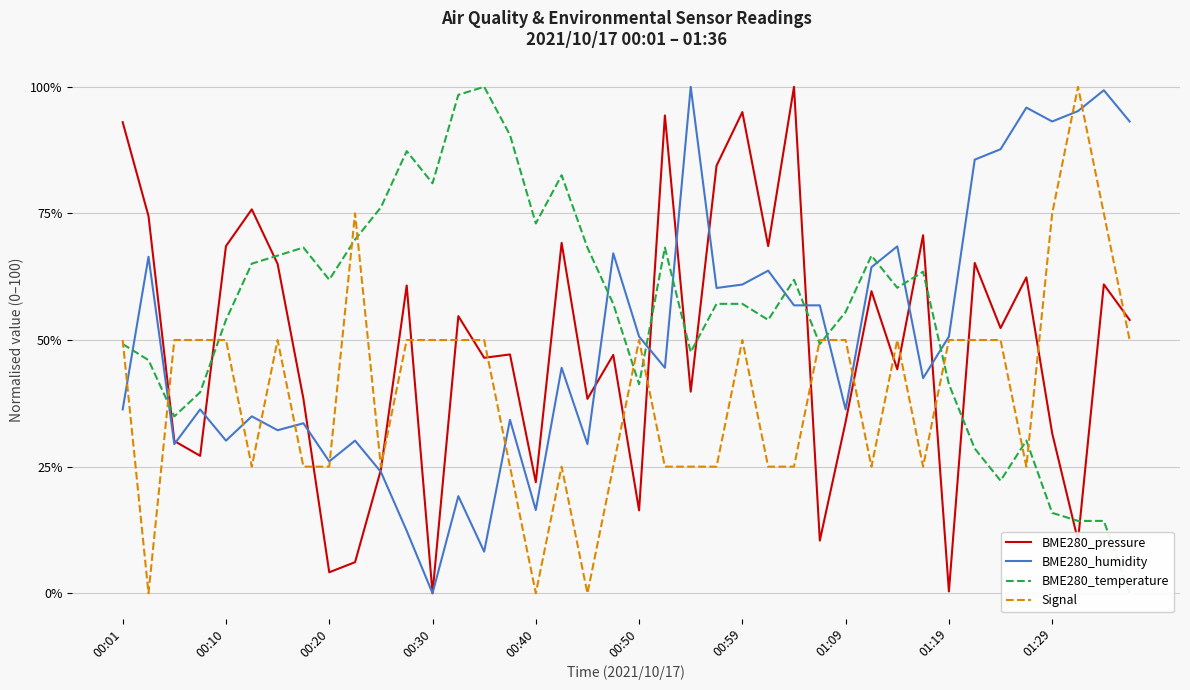

The value of BME280_pressure at 00:10 is 68.5. True or false?

True